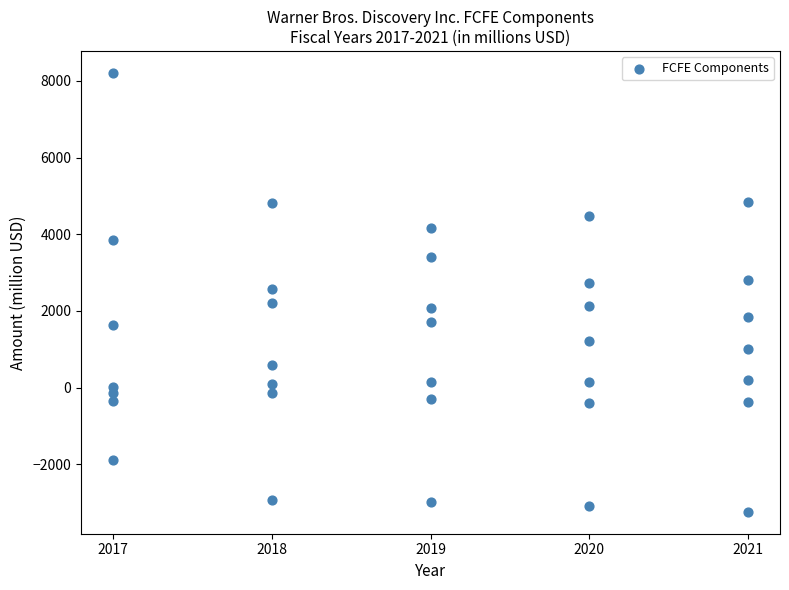

What is the range of X values (max minus min)?

4